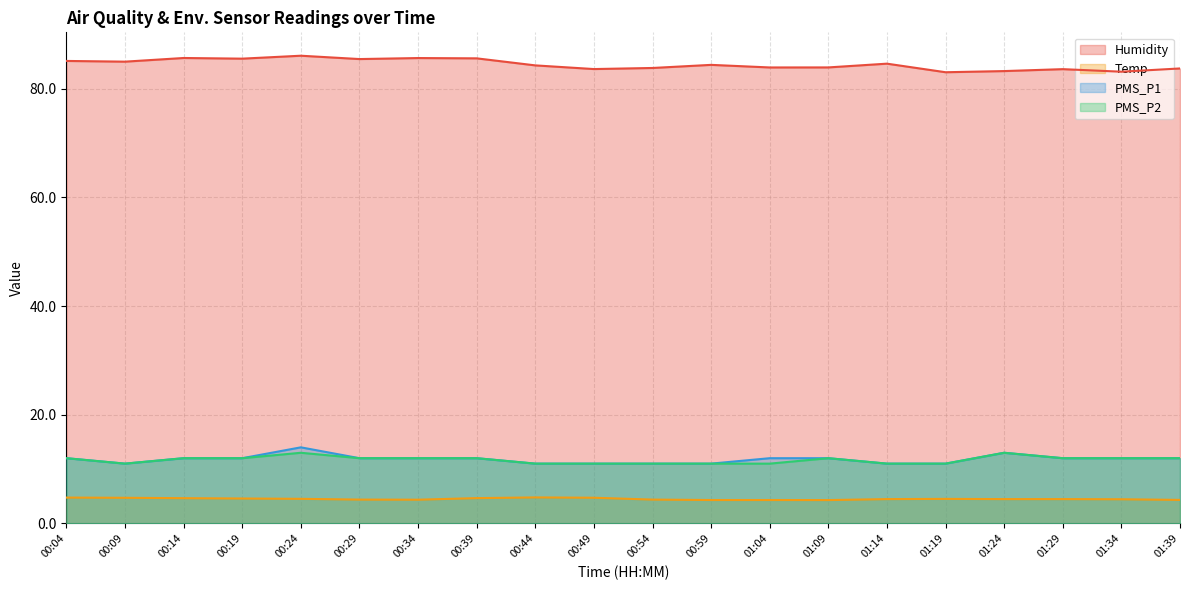

How many data points in PMS_P2 are less than 12?

8